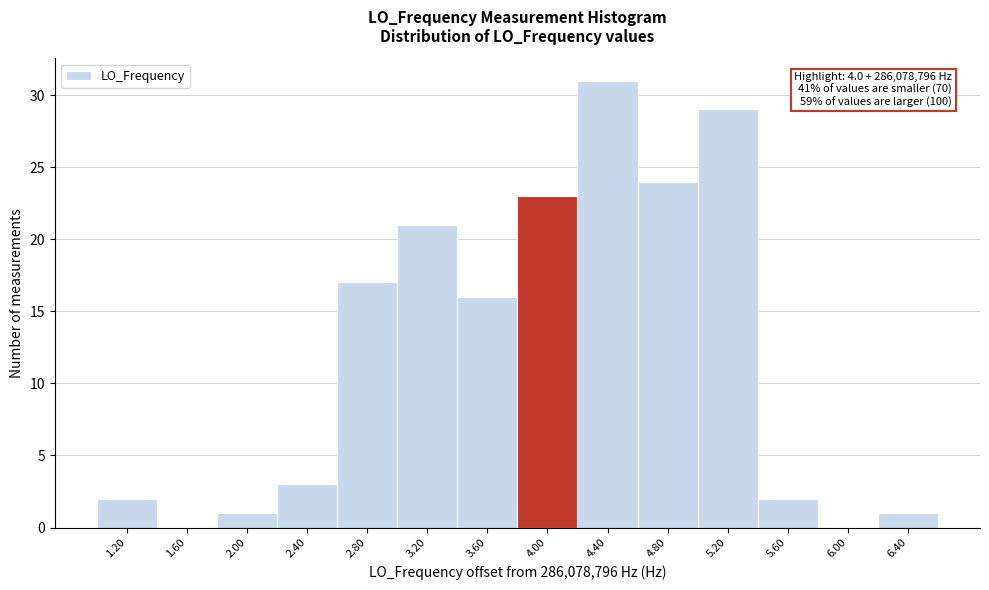

Reading left to right, what are all the values shown in this chart?

1.20=2	1.60=0	2.00=1	2.40=3	2.80=17	3.20=21	3.60=16	4.00=23	4.40=31	4.80=24	5.20=29	5.60=2	6.00=0	6.40=1